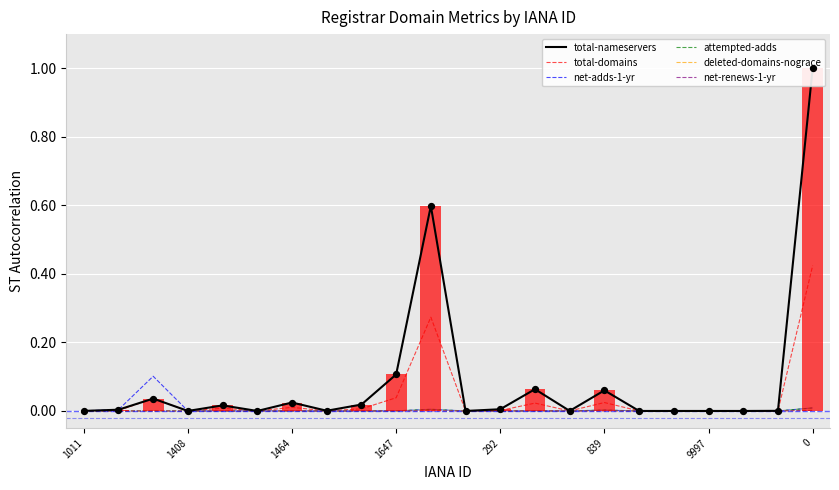

At how many categories does at least one series exceed 0?

16